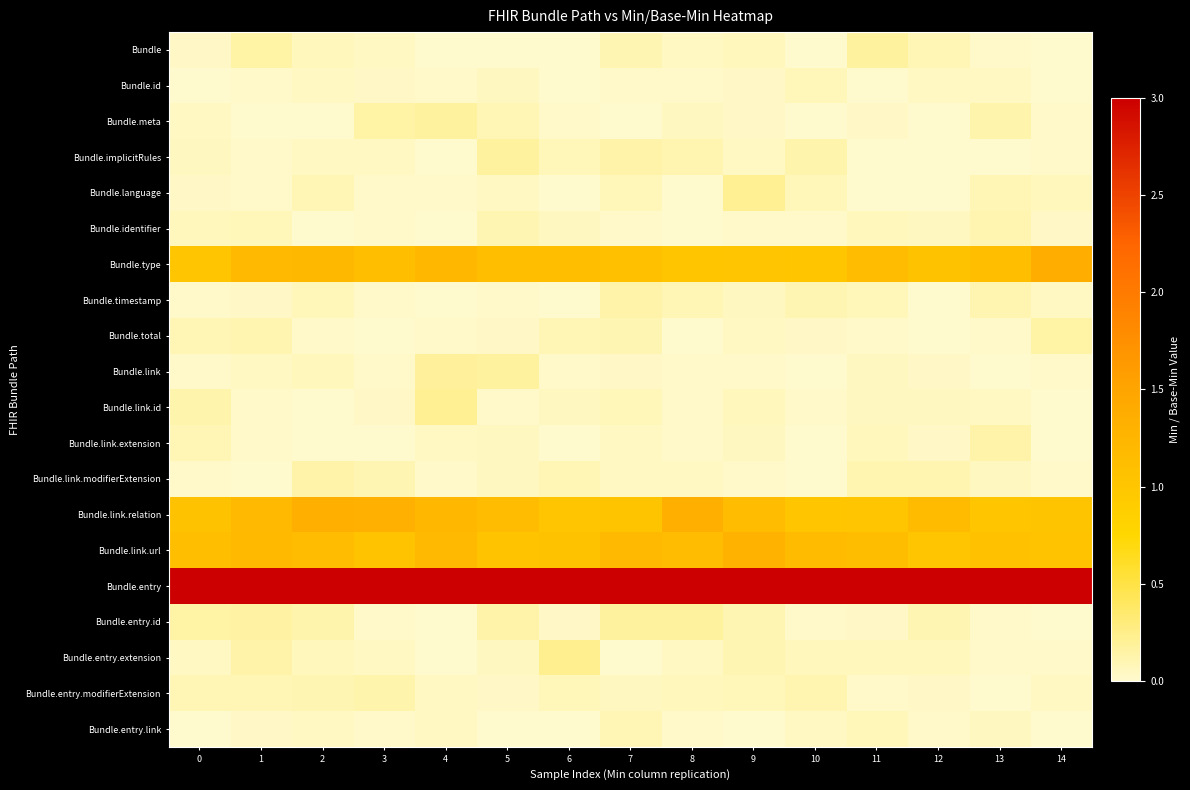

Which series has the largest range (max minus min)?

Bundle.type